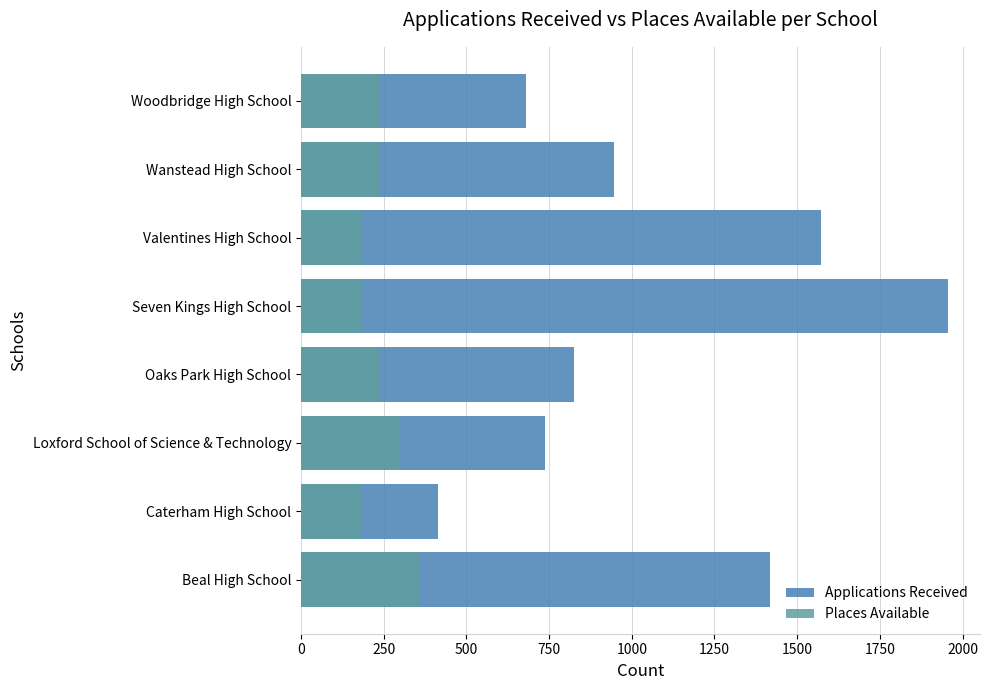

Is the value of Places Available at 1250 greater than the value of Applications Received at 1250?

No